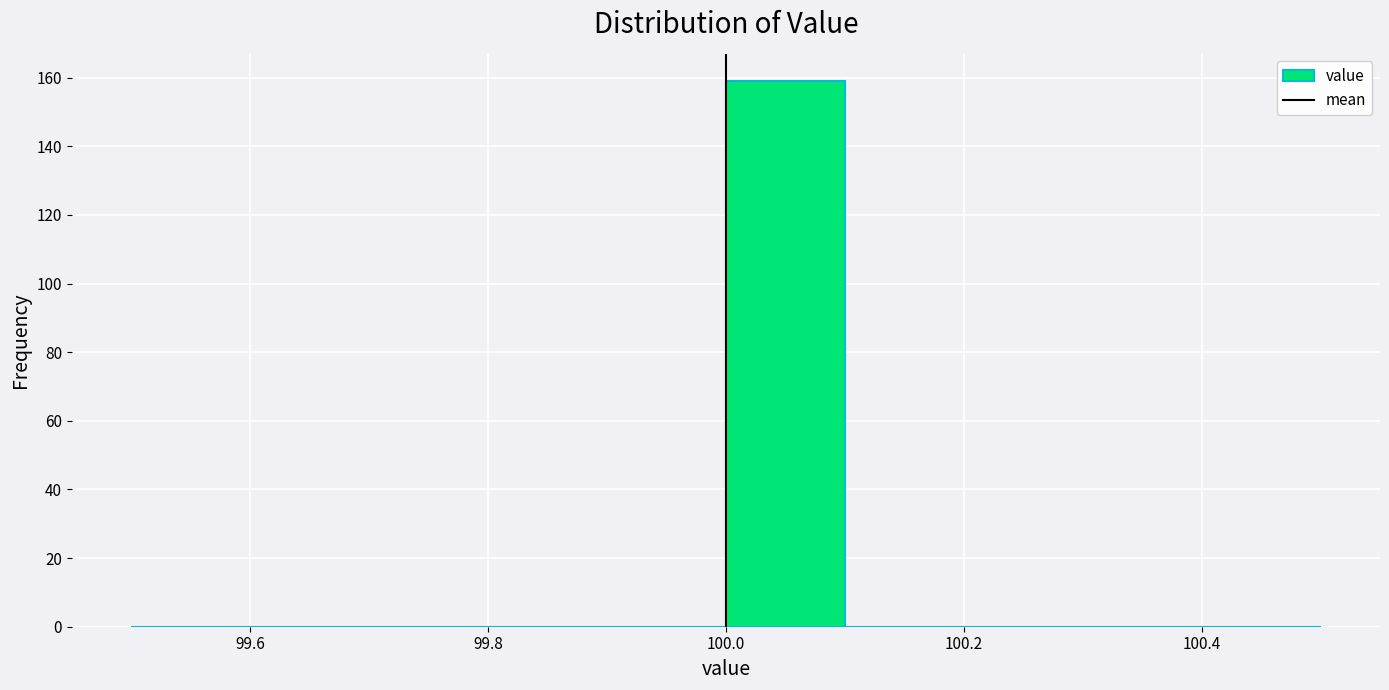

Reading left to right, list every bar in this chart as the range it spans on the x-axis followed by its height. The values are not printed on the chart, so give them approximately, as read against the axis.

99.5 to 99.6: 0
99.6 to 99.7: 0
99.7 to 99.8: 0
99.8 to 99.9: 0
99.9 to 100.0: 0
100.0 to 100.1: 160
100.1 to 100.2: 0
100.2 to 100.3: 0
100.3 to 100.4: 0
100.4 to 100.5: 0